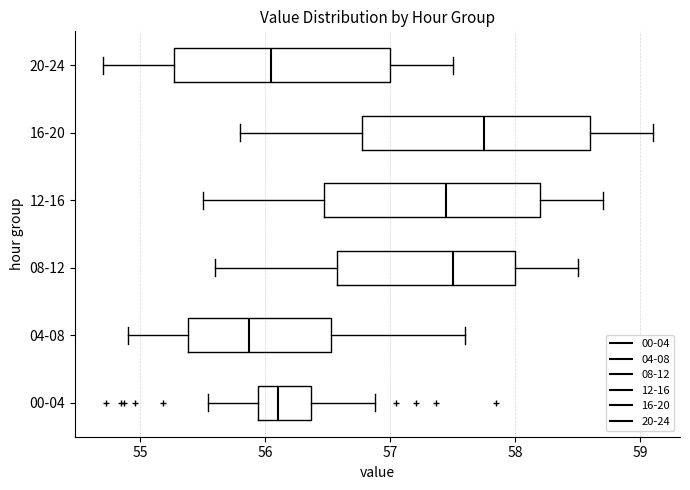

Where is the left edge of the box for 16-20 on the x-axis? The values are not printed on the chart, so give them approximately, as read against the axis.

56.8